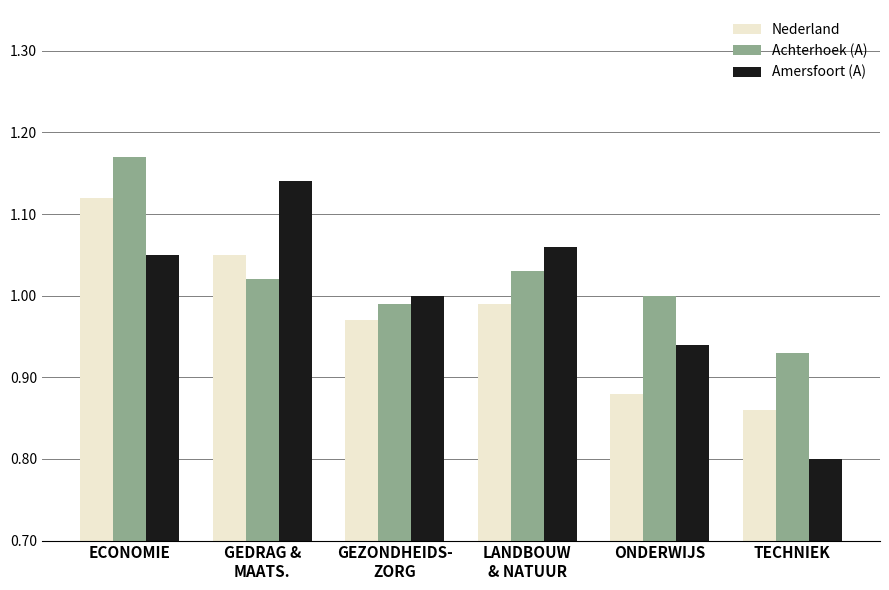

Rank the series by their maximum value, from highest to lowest.

Achterhoek (A), Amersfoort (A), Nederland